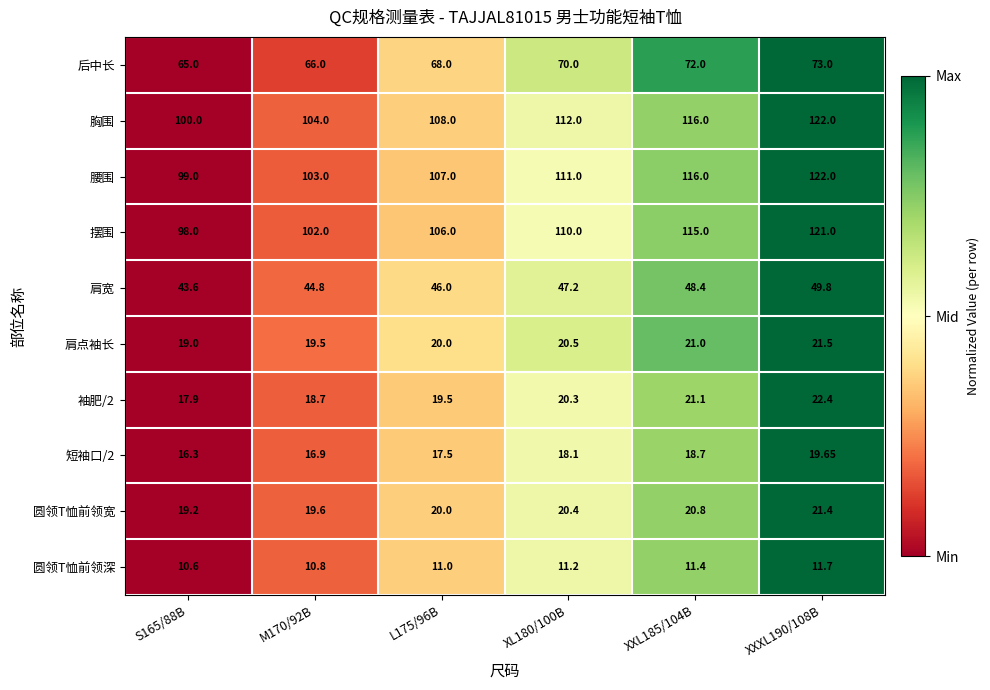

Which series has the largest total across all categories?

胸围